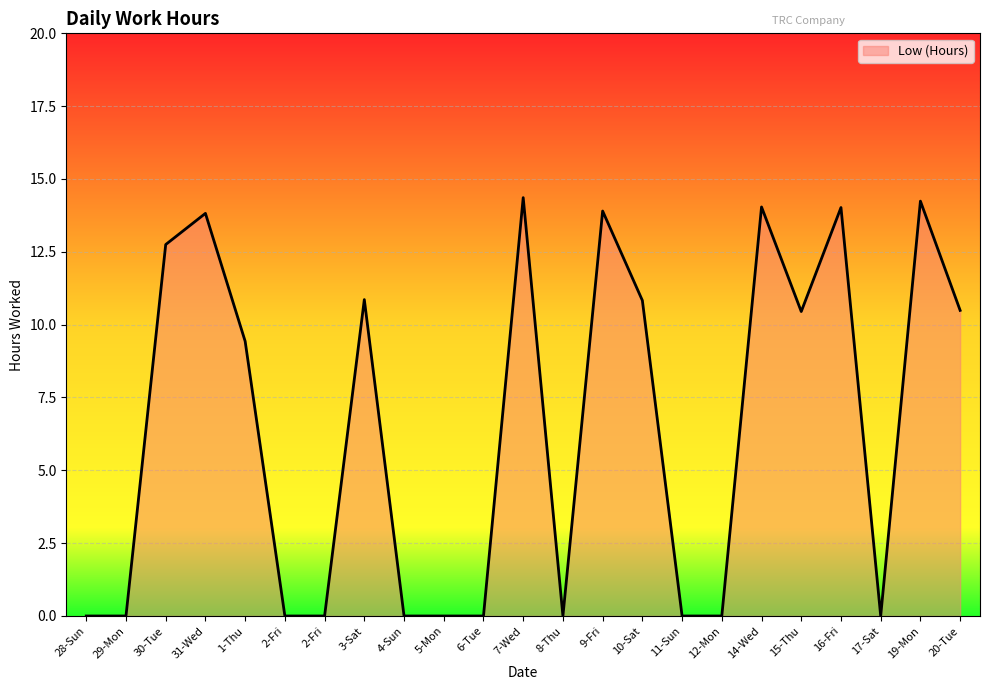

How many series are shown in this chart?

1